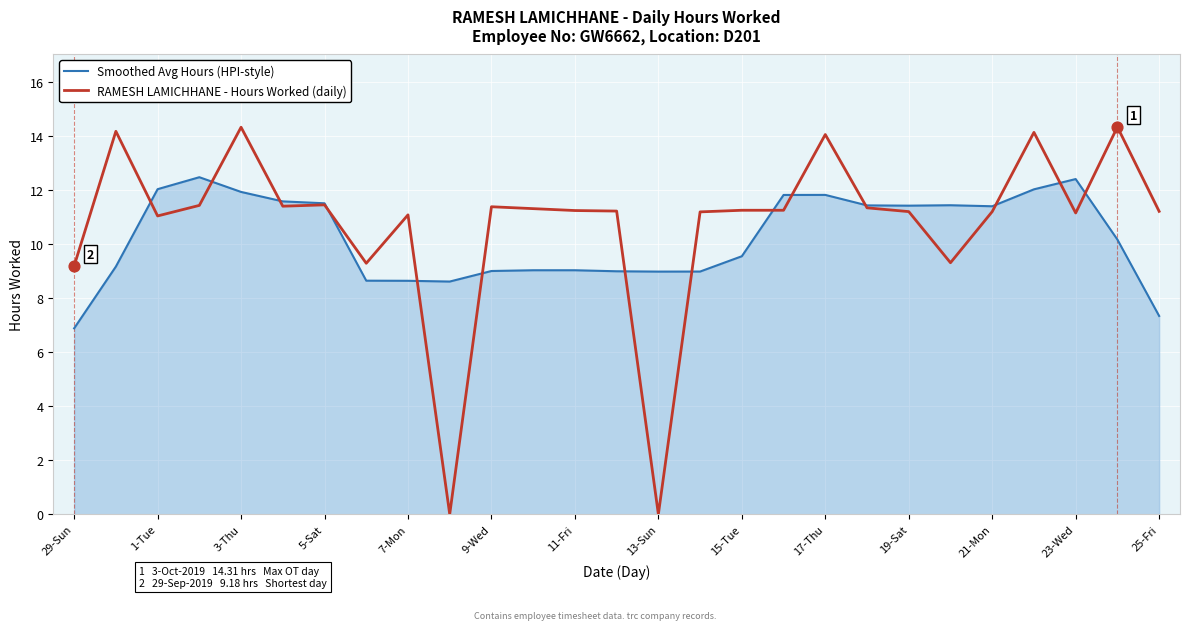

Which series has the widest spread of values?

RAMESH LAMICHHANE - Hours Worked (daily)